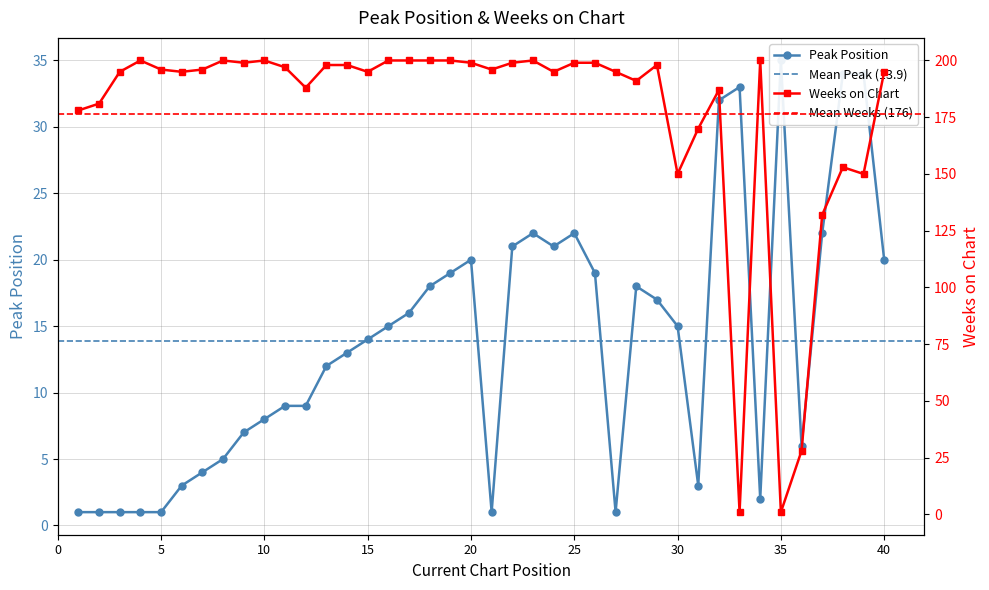

At which category is the sum across all series the highest?

23